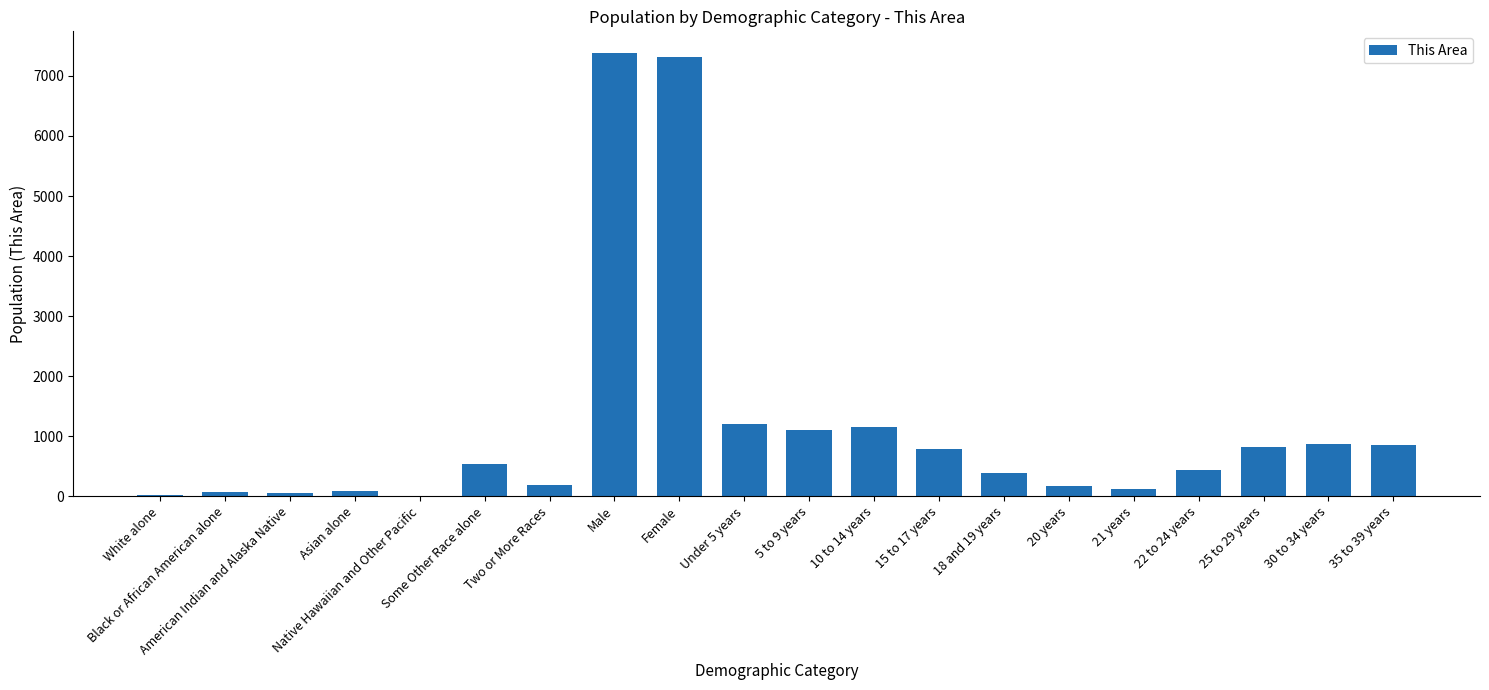

What is the sum of all values?

23520